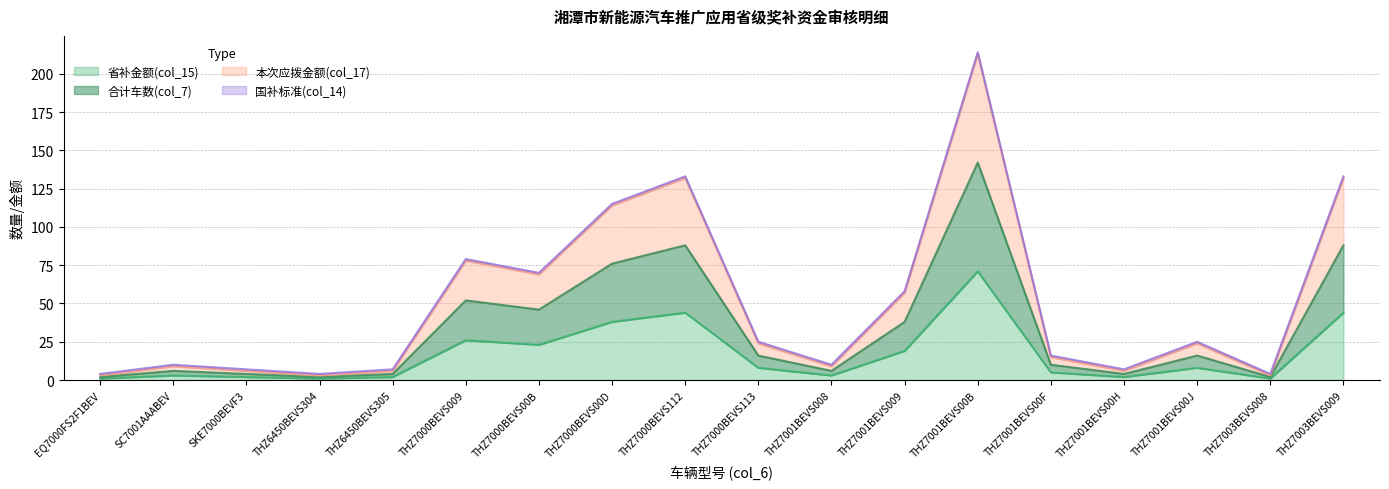

True or false: 合计车数(col_7) and 本次应拨金额(col_17) intersect in this chart.

False